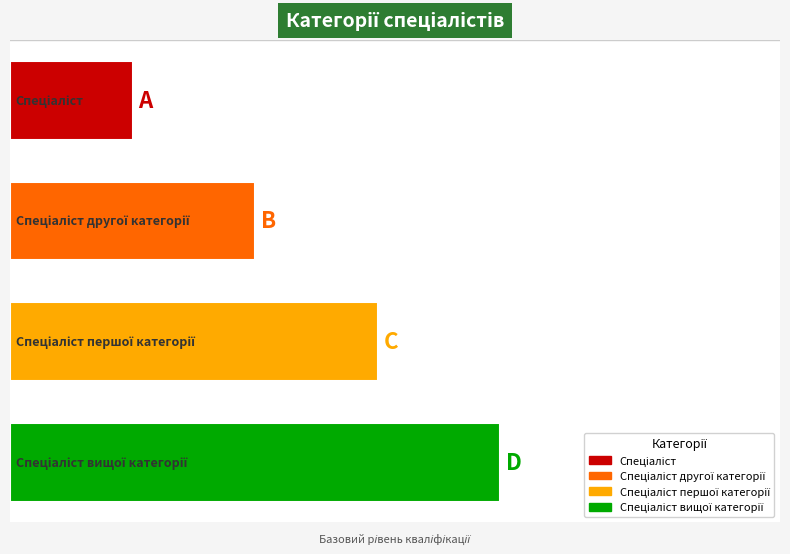

What is the change in value from Спеціаліст to Спеціаліст першої категорії?

+2